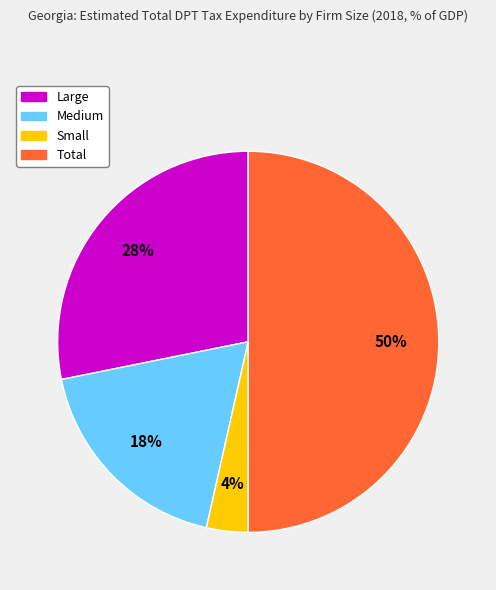

To the nearest percent, what is the average slice percentage?

25%